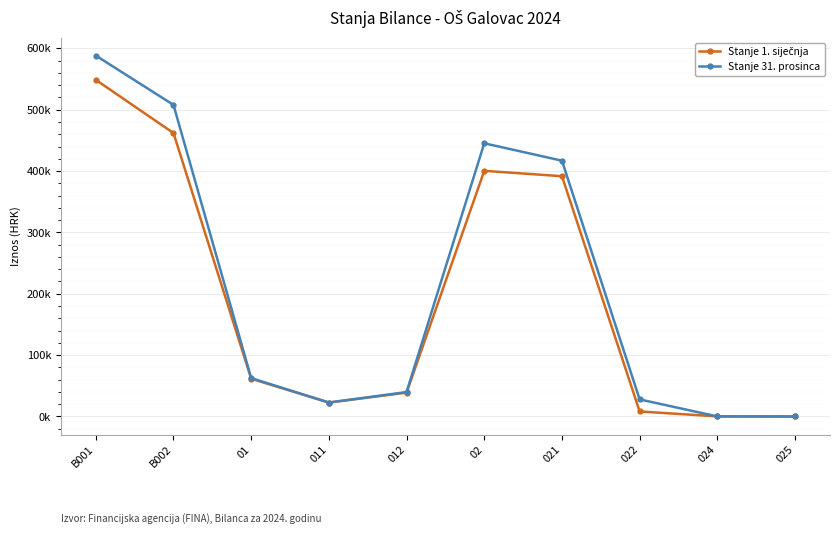

The Stanje 1. siječnja series shows 37818.6 at 011. True or false?

False